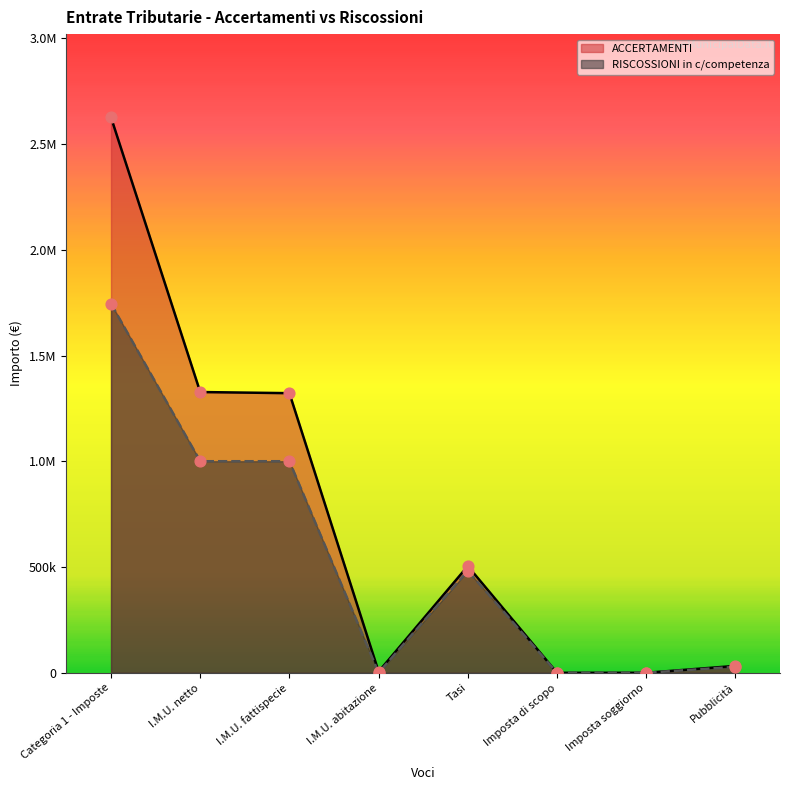

At how many categories does at least one series exceed 902222?

3